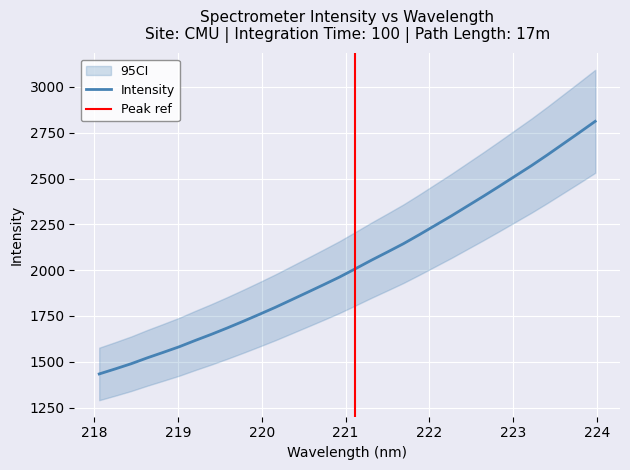

Between 219.589 and 222.0721, which is larger?

222.0721